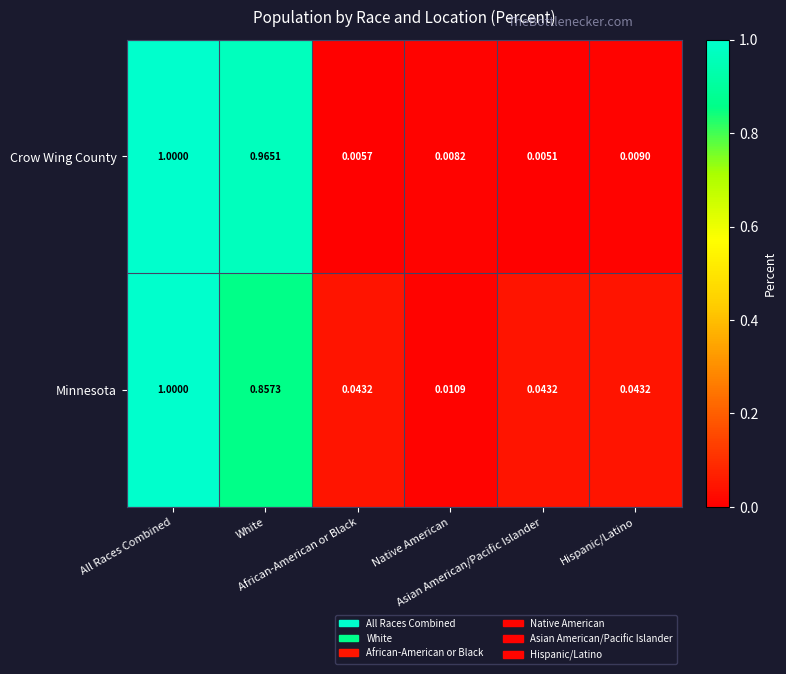

Rank the series by their average value, from highest to lowest.

Minnesota, Crow Wing County